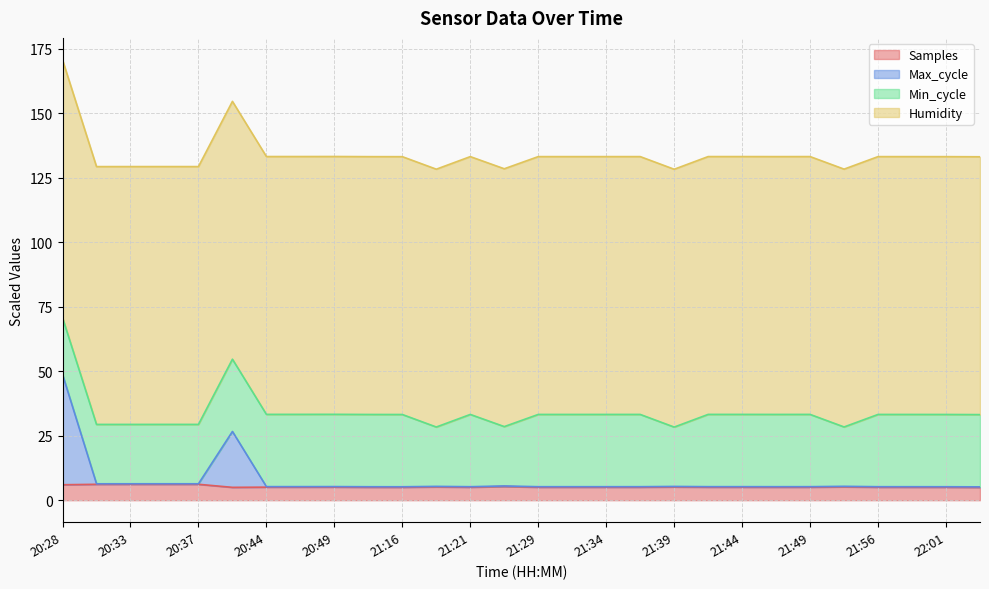

What is the maximum value for Samples?

6.2